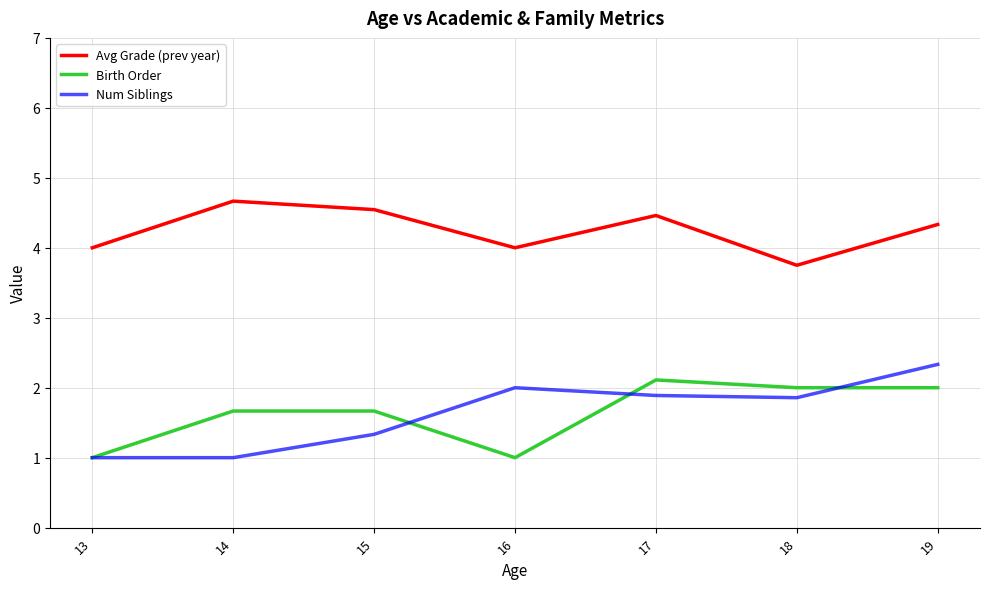

Read the Avg Grade (prev year) value at 17.

4.5